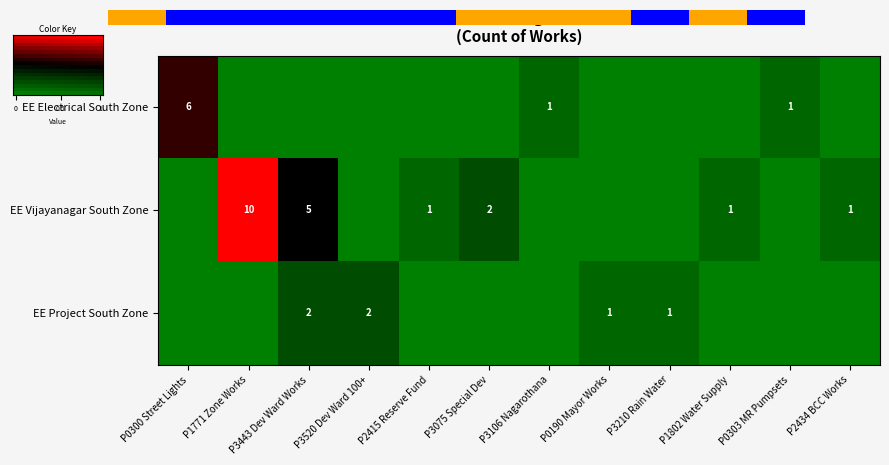

The value of EE Project South Zone at P0190 Mayor Works is 1. True or false?

True